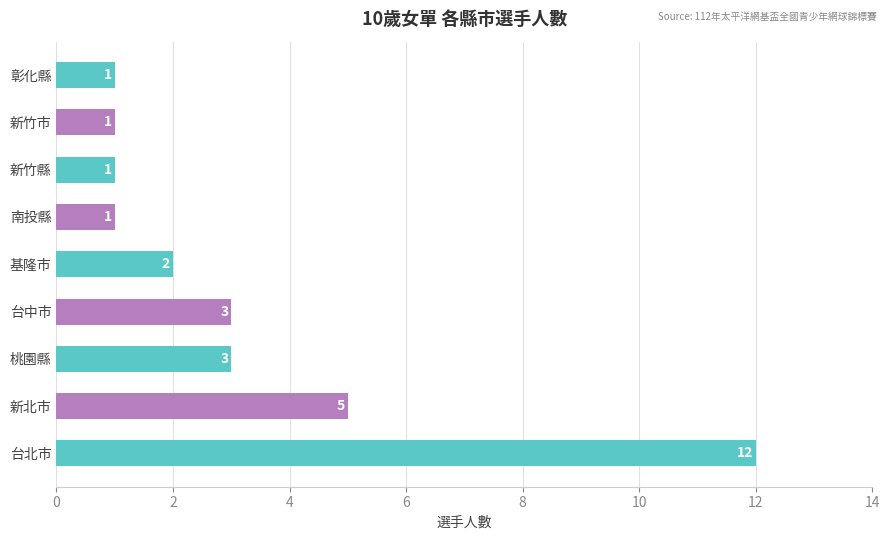

What is the greatest value displayed?

12